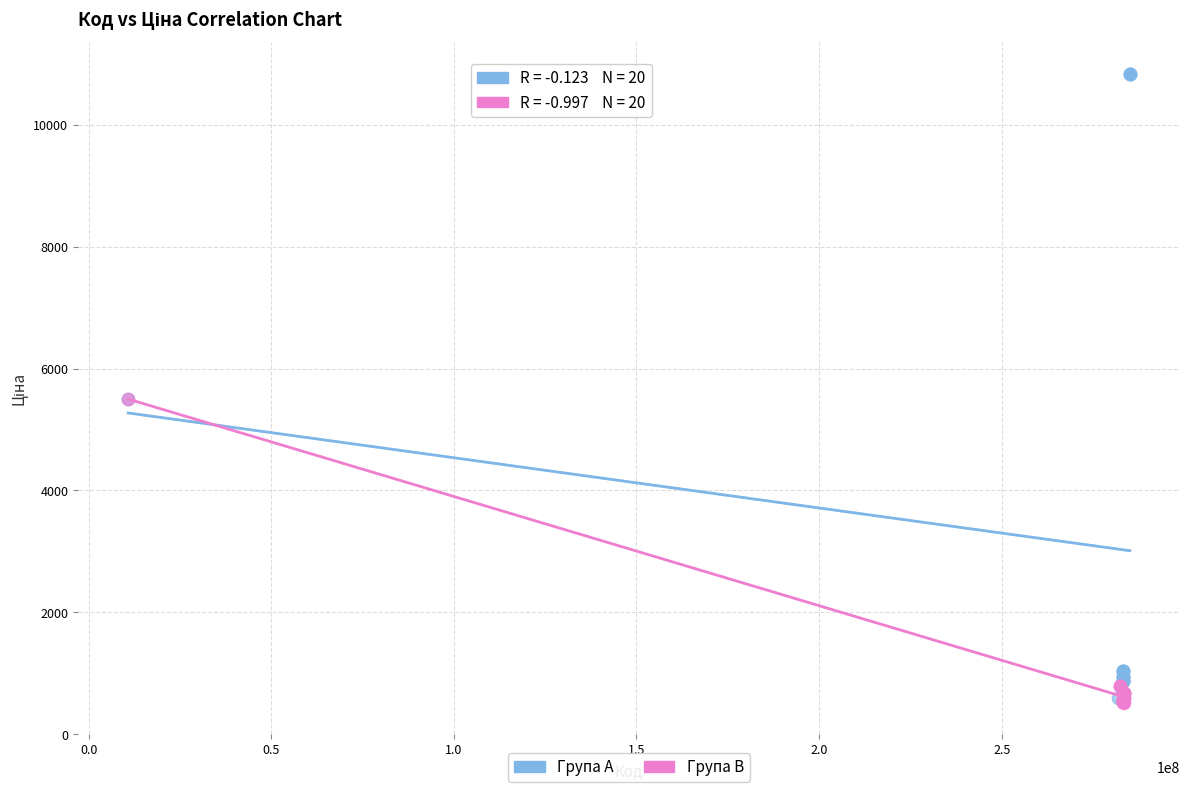

Which series contains the highest Y value?

Група A